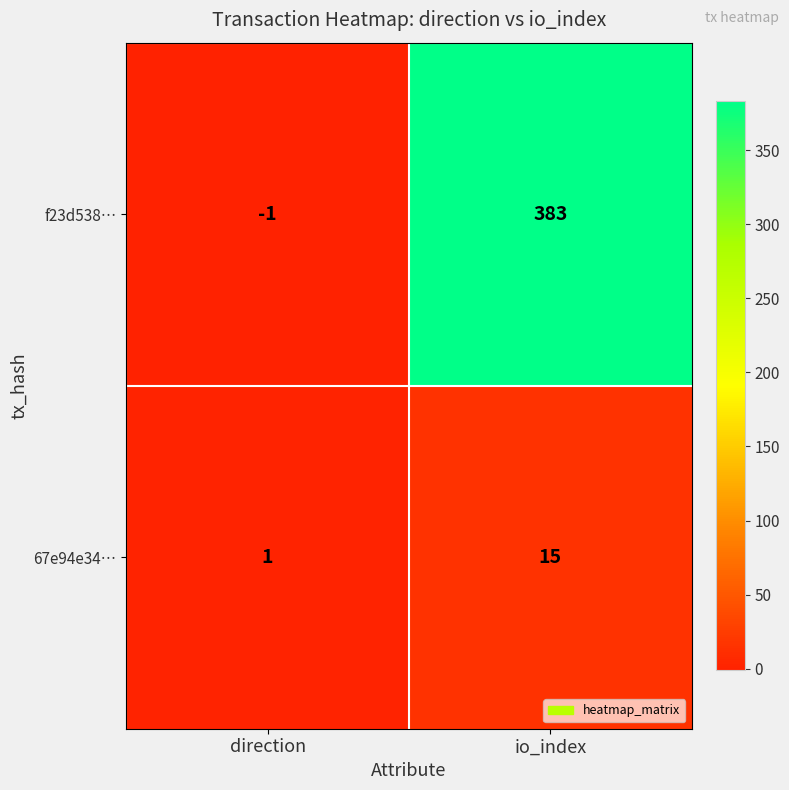

Reading right to left, list all the values displayed in this chart.

f23d538…: io_index=383	direction=-1
67e94e34…: io_index=15	direction=1